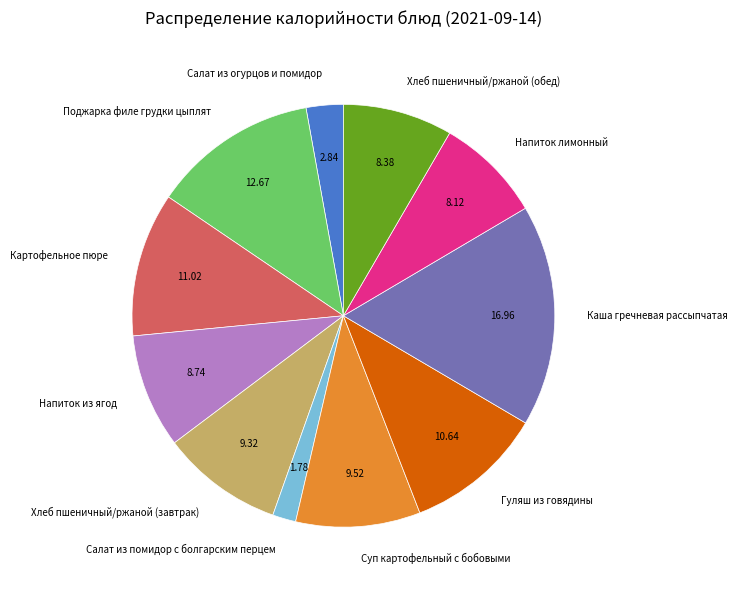

Is the sum of Хлеб пшеничный/ржаной (обед) and Картофельное пюре greater than half?

No